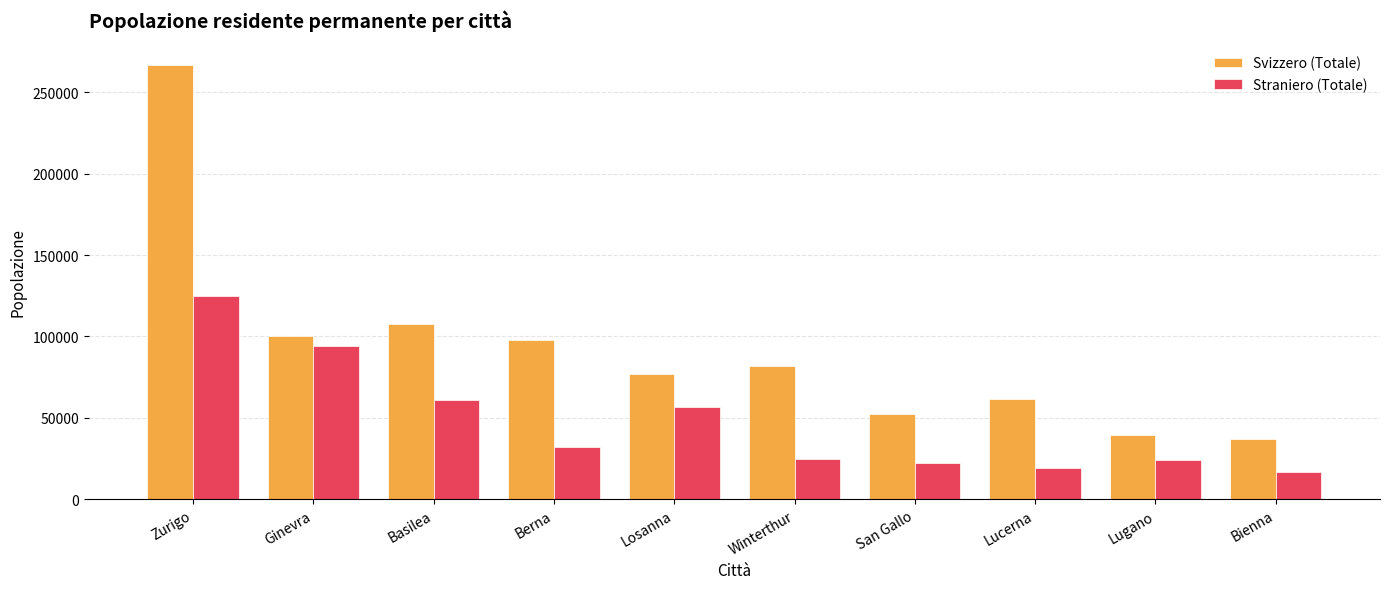

At how many categories does at least one series exceed 185364?

1